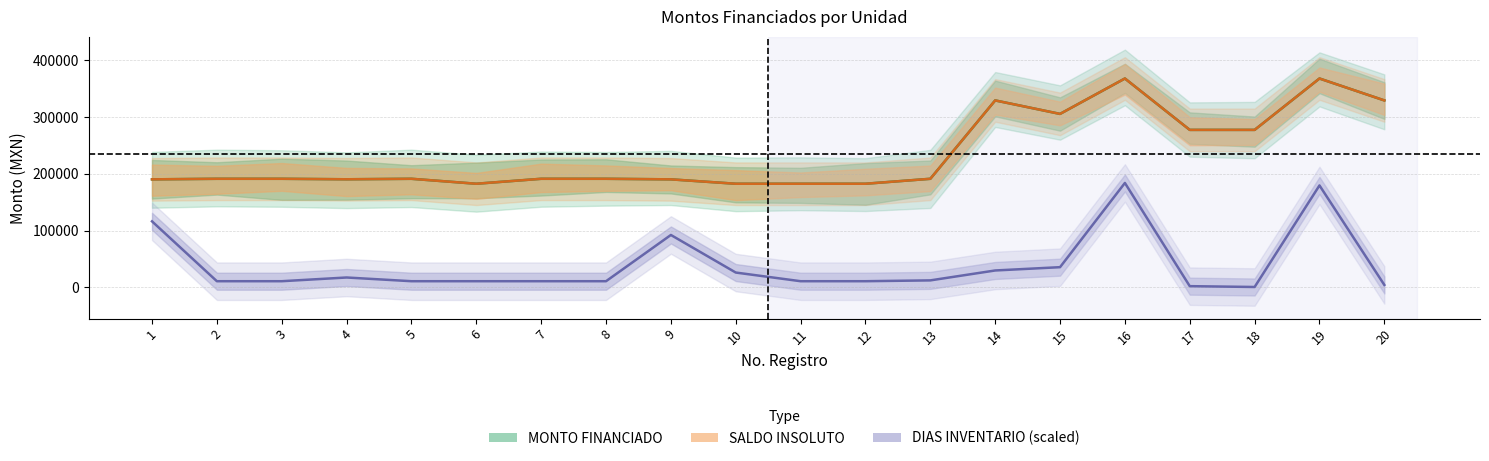

What are all the series names shown in the legend?

MONTO FINANCIADO, SALDO INSOLUTO, DIAS INVENTARIO (scaled)